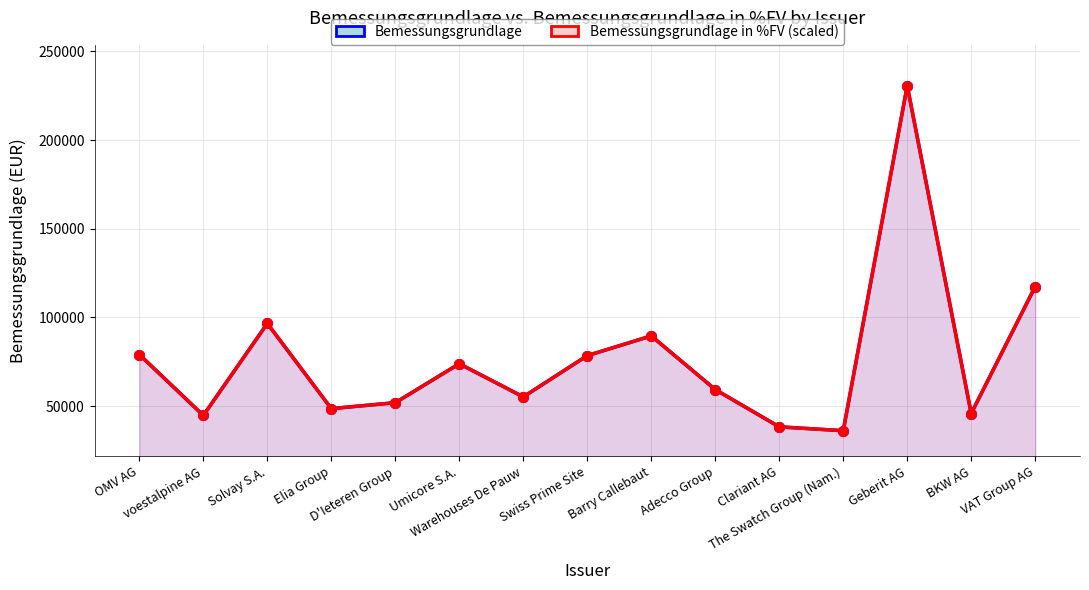

Rank the series at VAT Group AG from lowest to highest value.

Bemessungsgrundlage in %FV (scaled), Bemessungsgrundlage